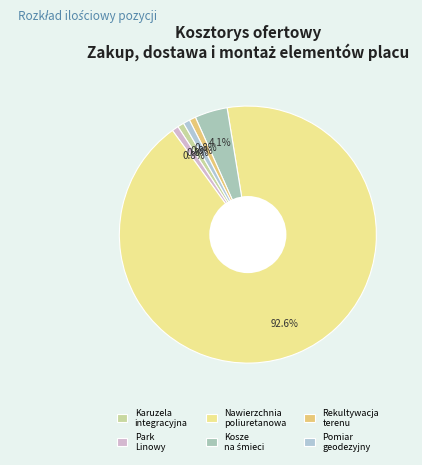

How many slices are in this pie chart?

6